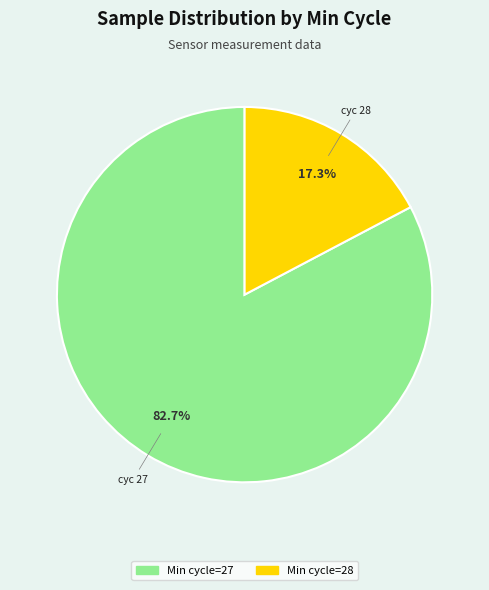

What is the smallest slice in the pie chart?

Min cycle=28